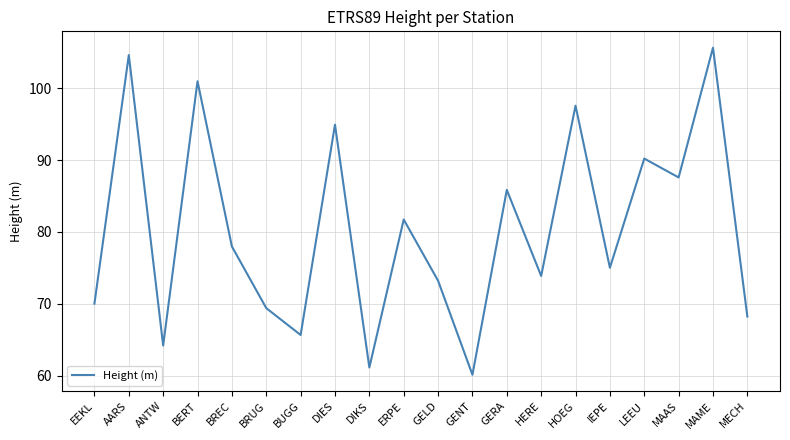

List the labels in order of value, largest first.

MAME, AARS, BERT, HOEG, DIES, LEEU, MAAS, GERA, ERPE, BREC, IEPE, HERE, GELD, EEKL, BRUG, MECH, BUGG, ANTW, DIKS, GENT